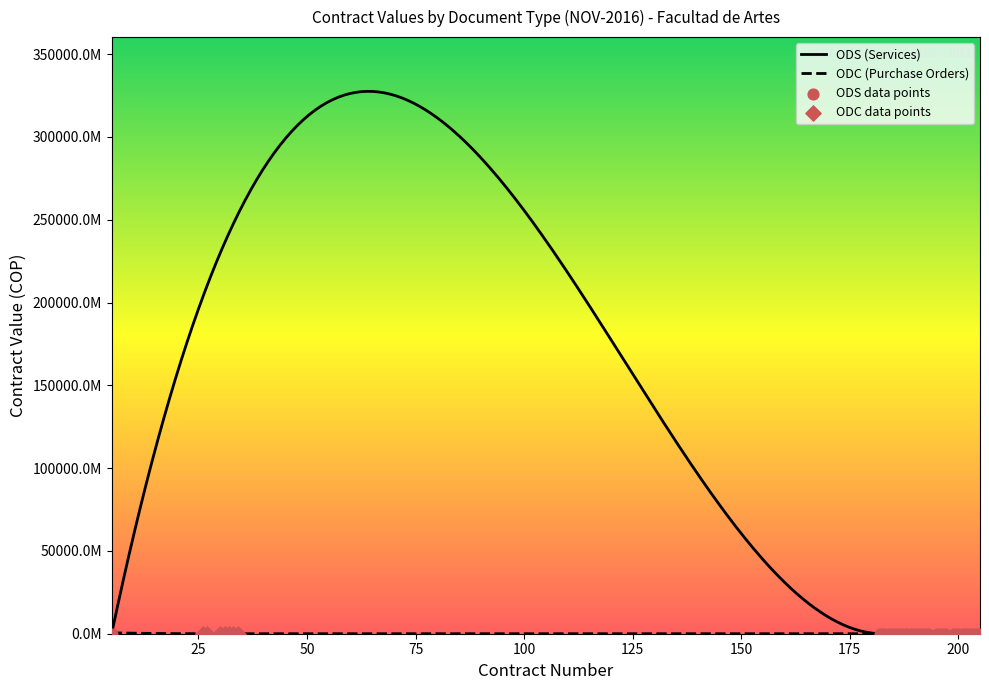

What is the change in value from ODS-182 to ODS-186?

+6976000